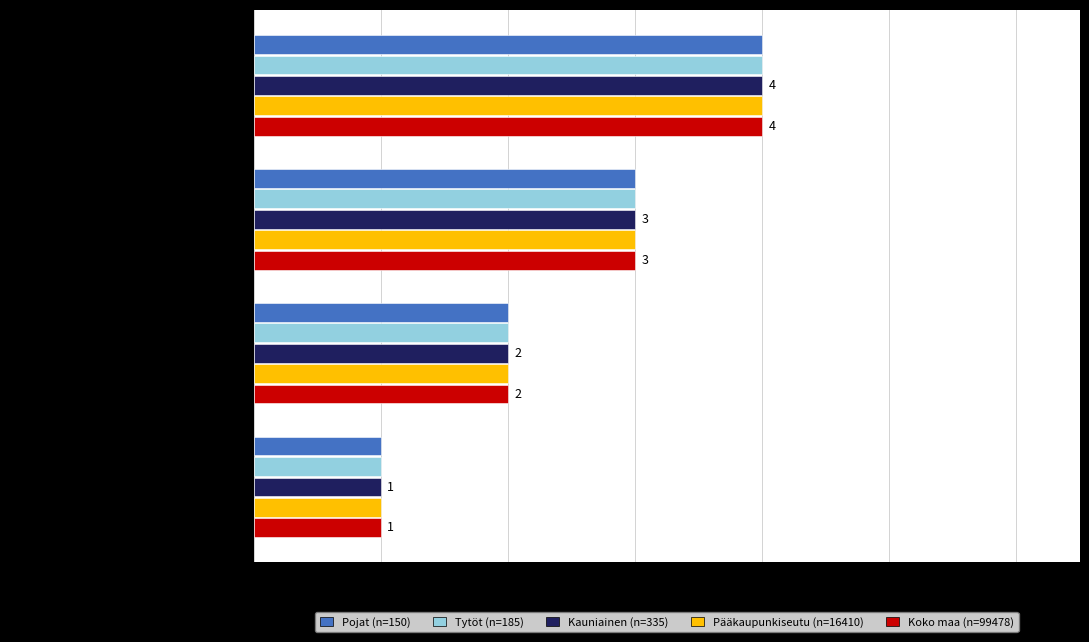

What is the difference between the maximum and minimum values in the Tytöt (n=185) series?

3